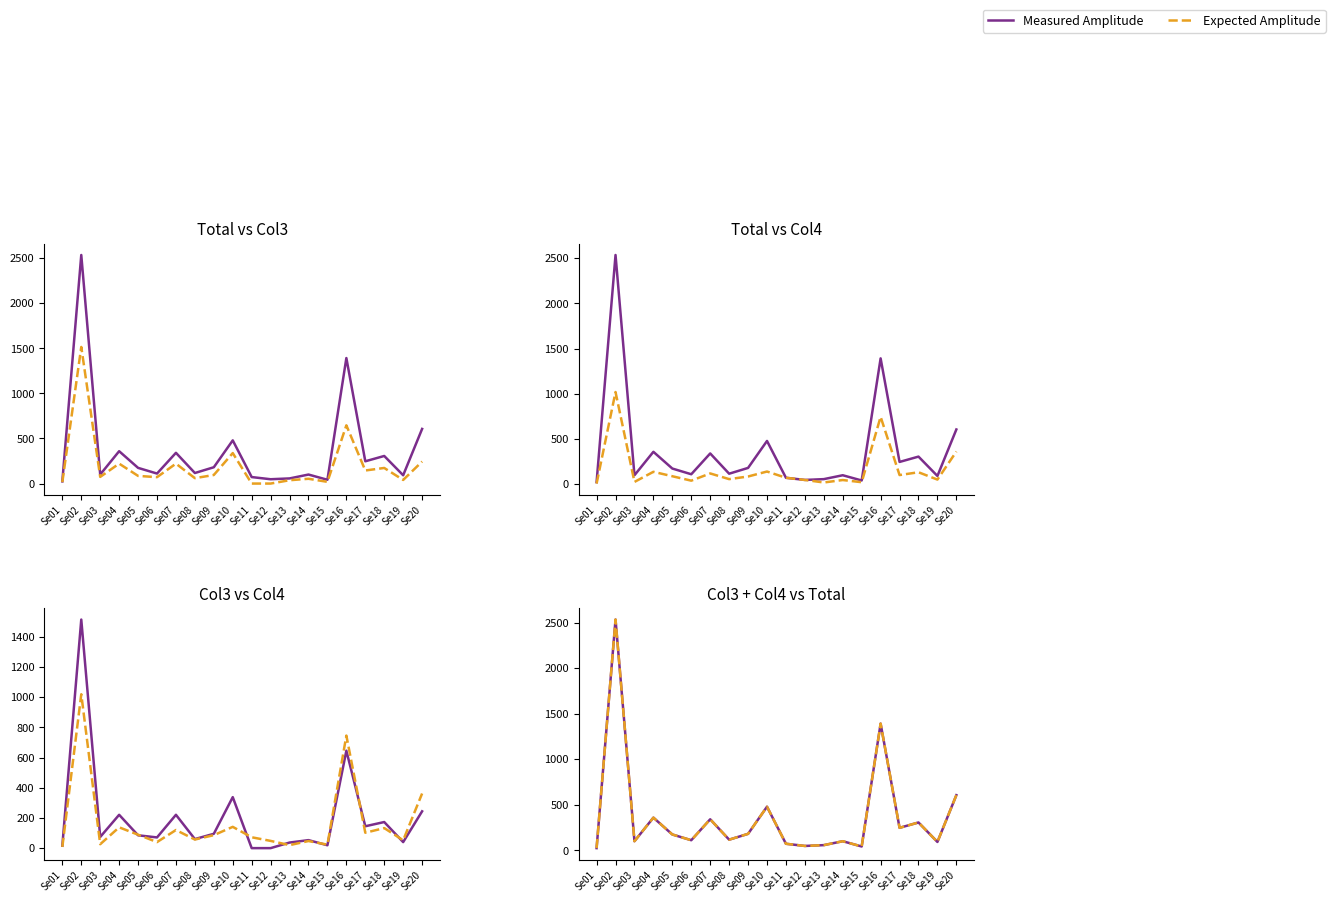

How many interior local peaks does the Measured Amplitude series have?

7